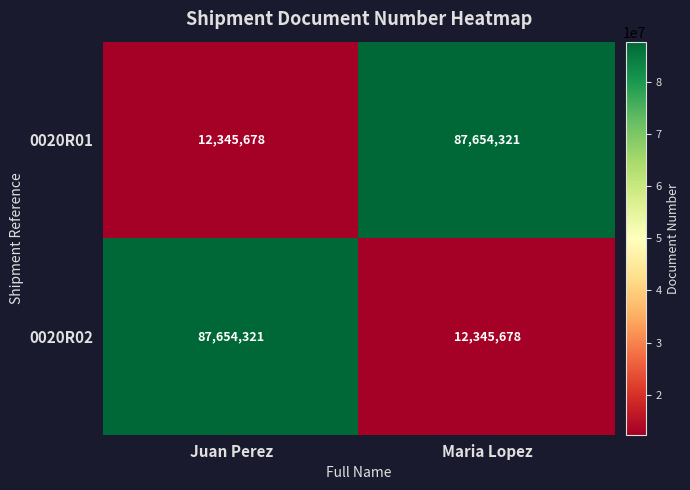

Where is 0020R01 nearest to the value 49999999?

Juan Perez